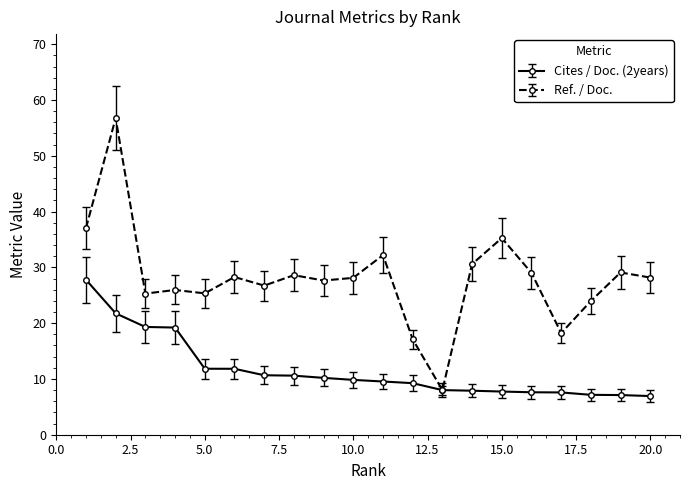

Rank the series by their maximum value, from lowest to highest.

Cites / Doc. (2years), Ref. / Doc.